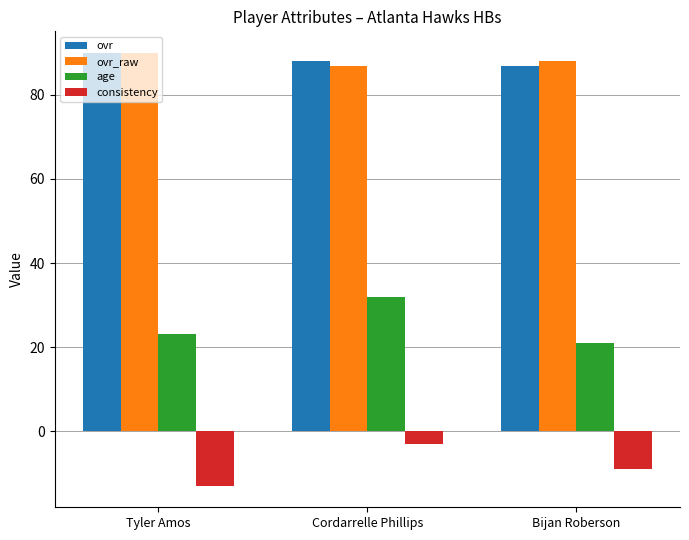

How many data points in consistency are above -9?

1